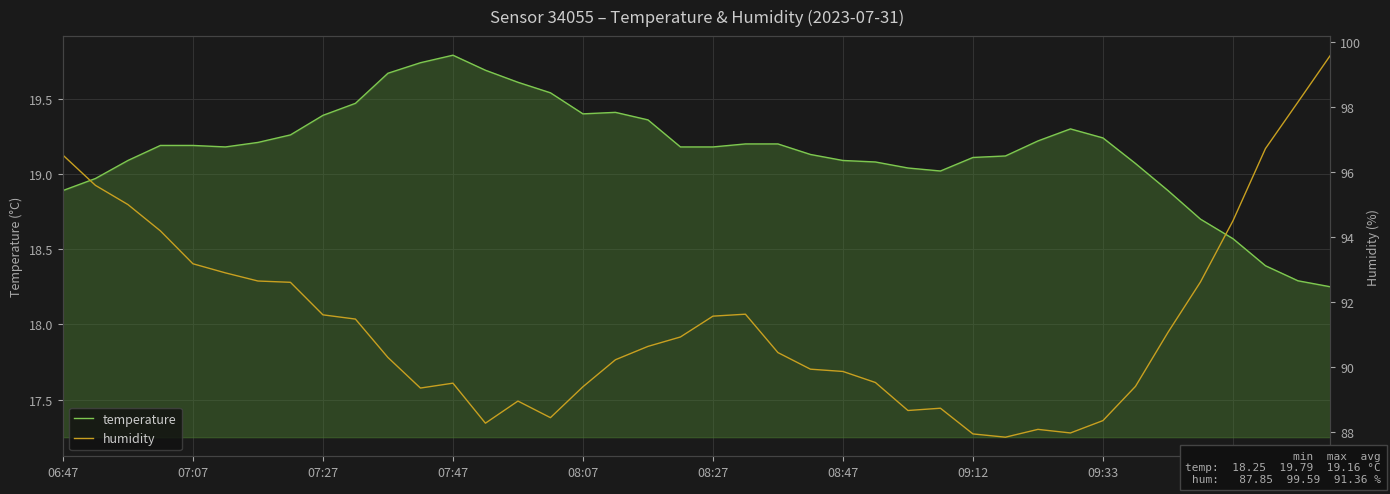

Is it true that humidity equals 146.7 at 09:12?

False